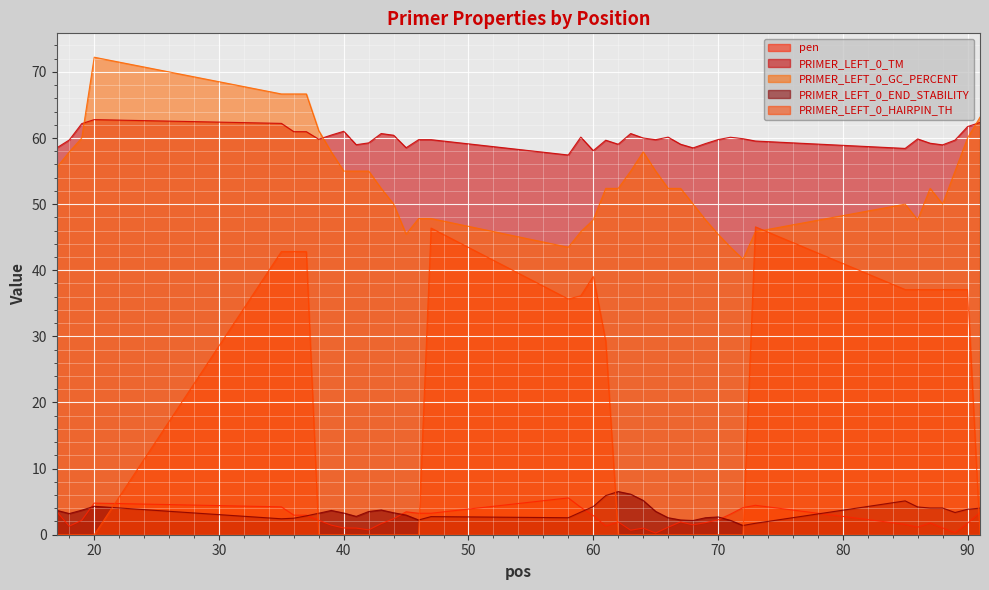

Which category has the lowest value in the PRIMER_LEFT_0_HAIRPIN_TH series?

17